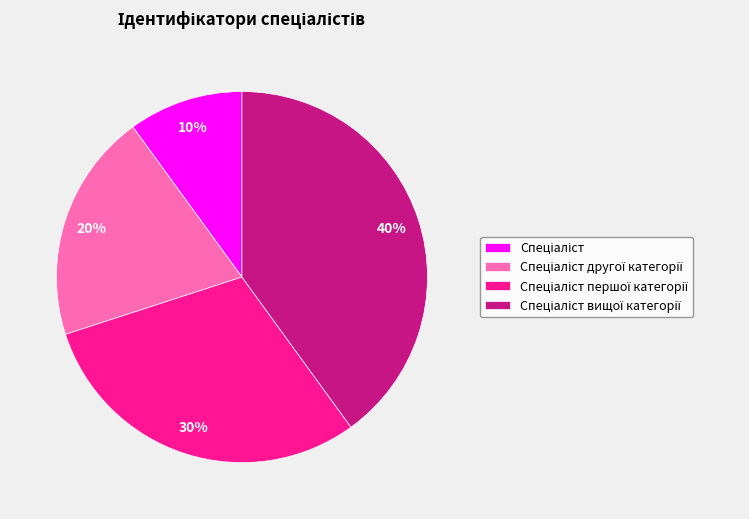

Is there a majority slice in this chart?

No